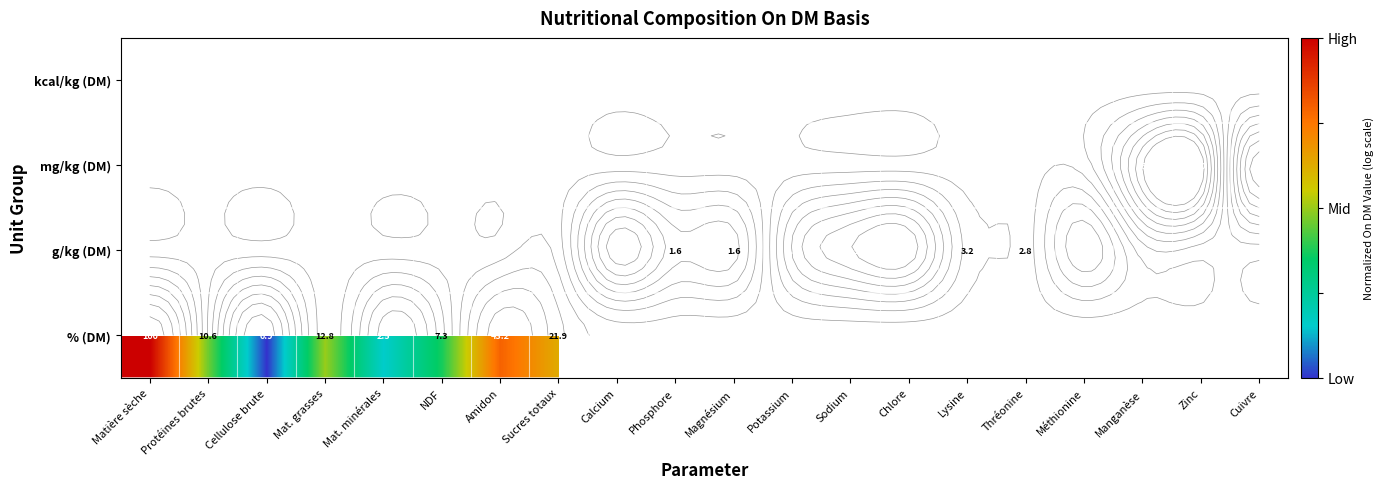

List the series in order of their peak value, lowest first.

% (DM), g/kg (DM), mg/kg (DM), kcal/kg (DM)